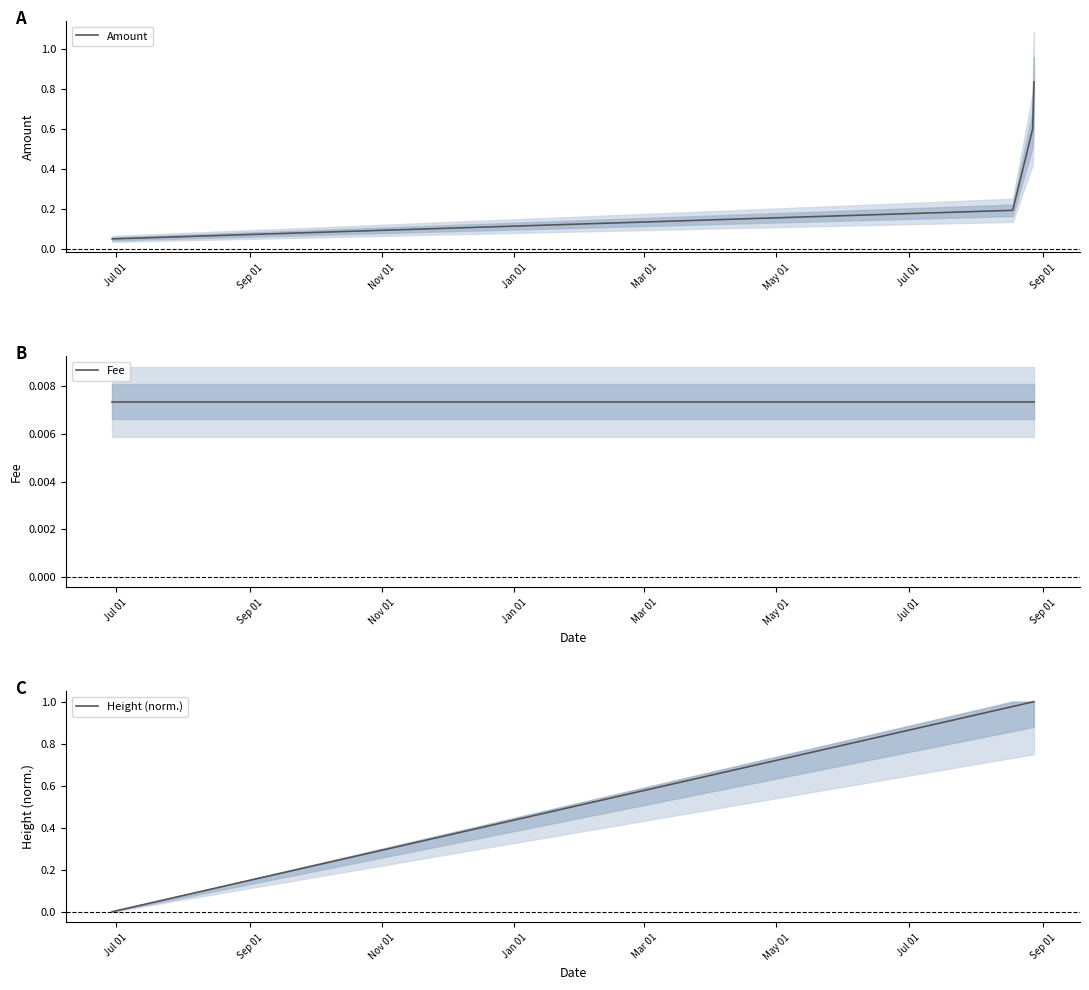

True or false: Amount has more than 0 points higher than both neighbors.

False